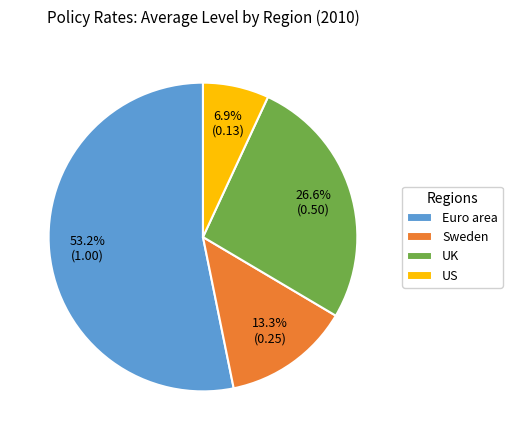

To the nearest percent, what is the average slice percentage?

25%